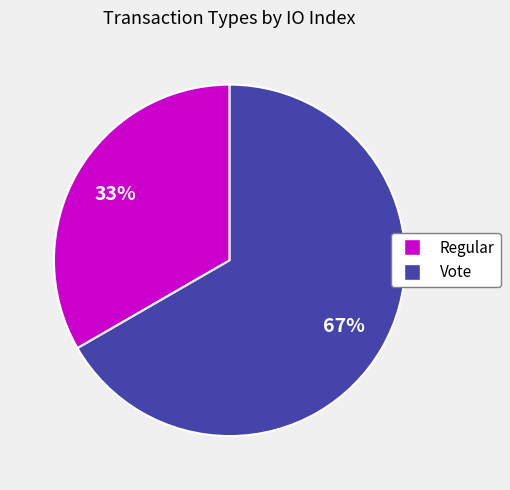

To the nearest percent, what is the combined percentage of Vote and Regular?

100%